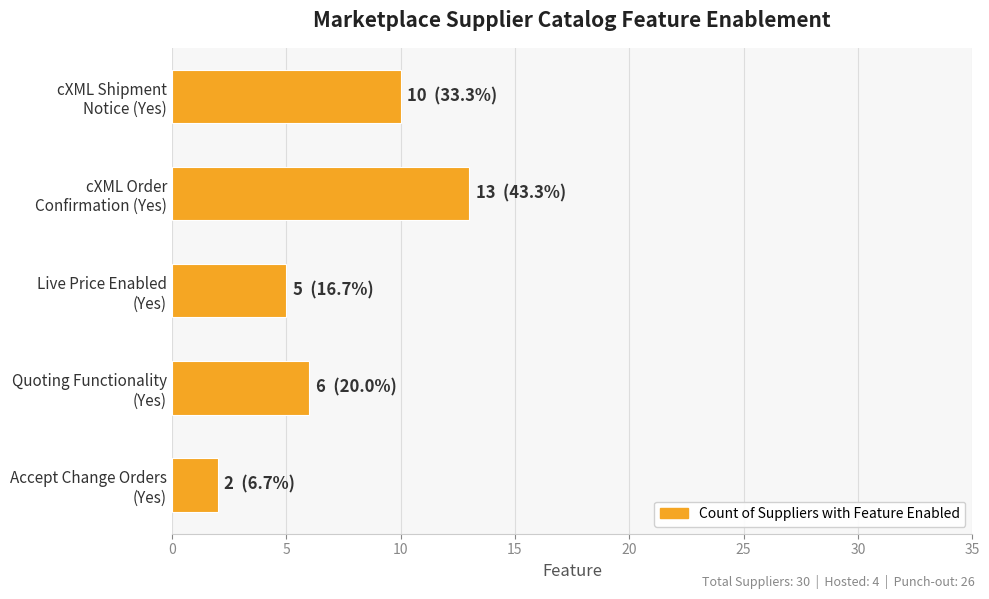

Reading top to bottom, list all the values displayed in this chart.

10	13	5	6	2